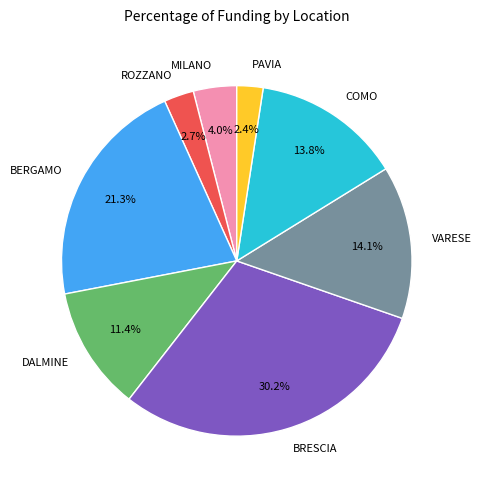

Approximately how many times larger is the value at COMO compared to VARESE?

1.0